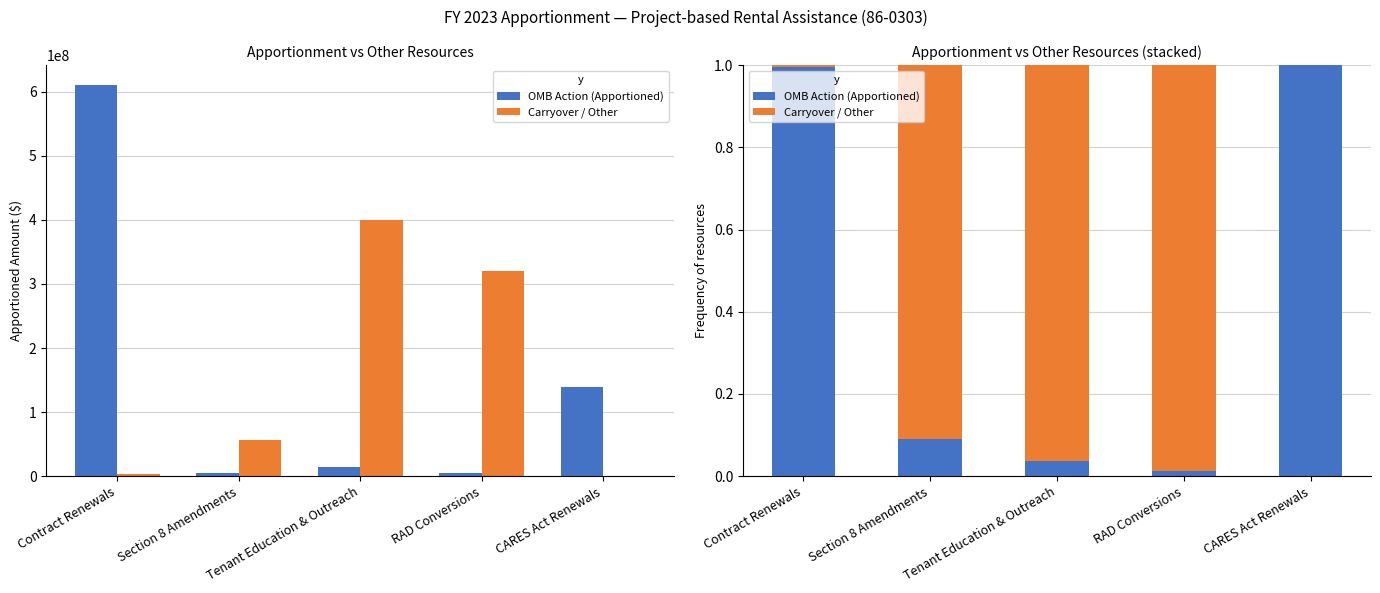

Is it true that OMB Action (Apportioned) equals 0.4 at Contract Renewals?

False